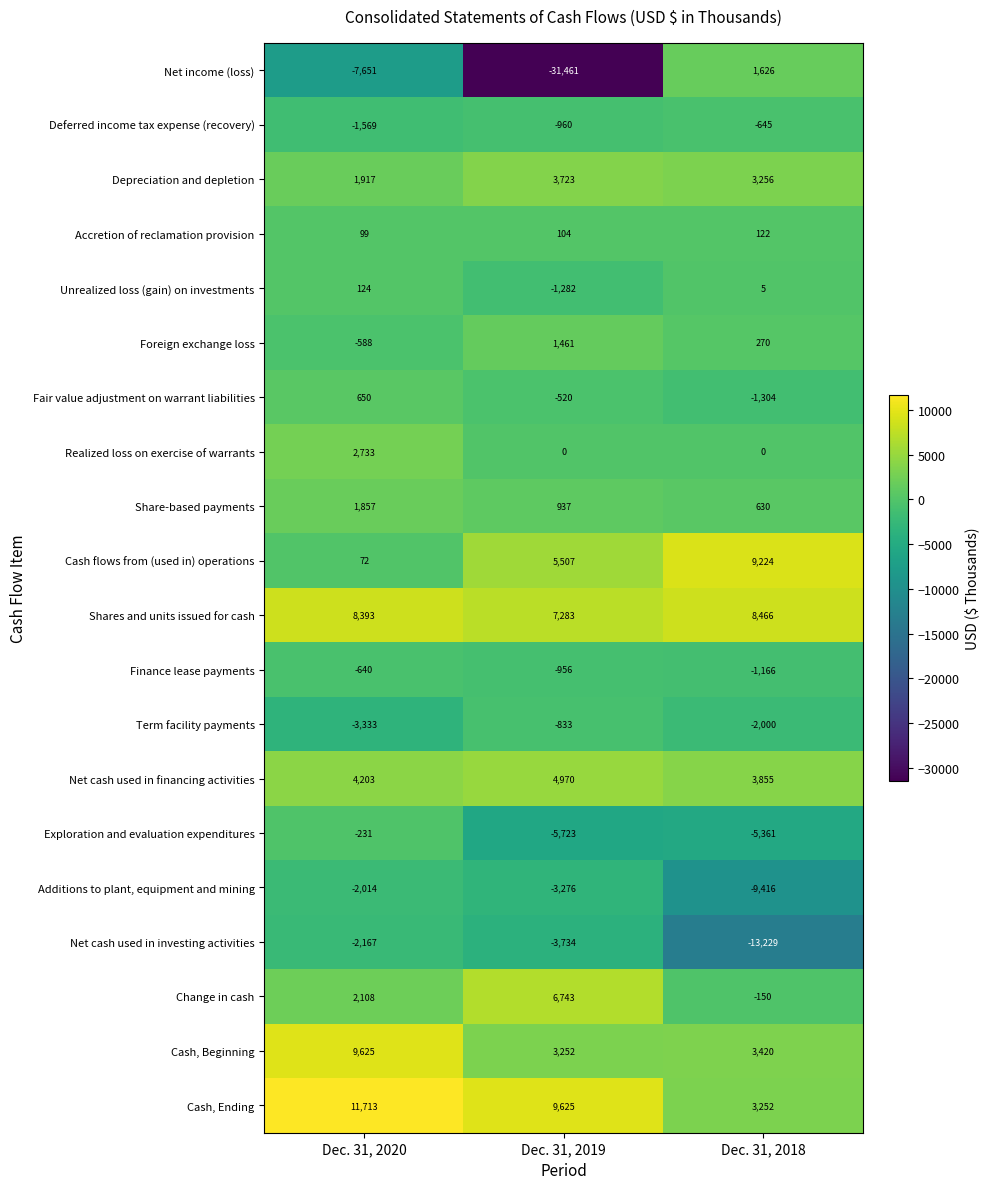

Where is Deferred income tax expense (recovery) nearest to the value -1107?

Dec. 31, 2019